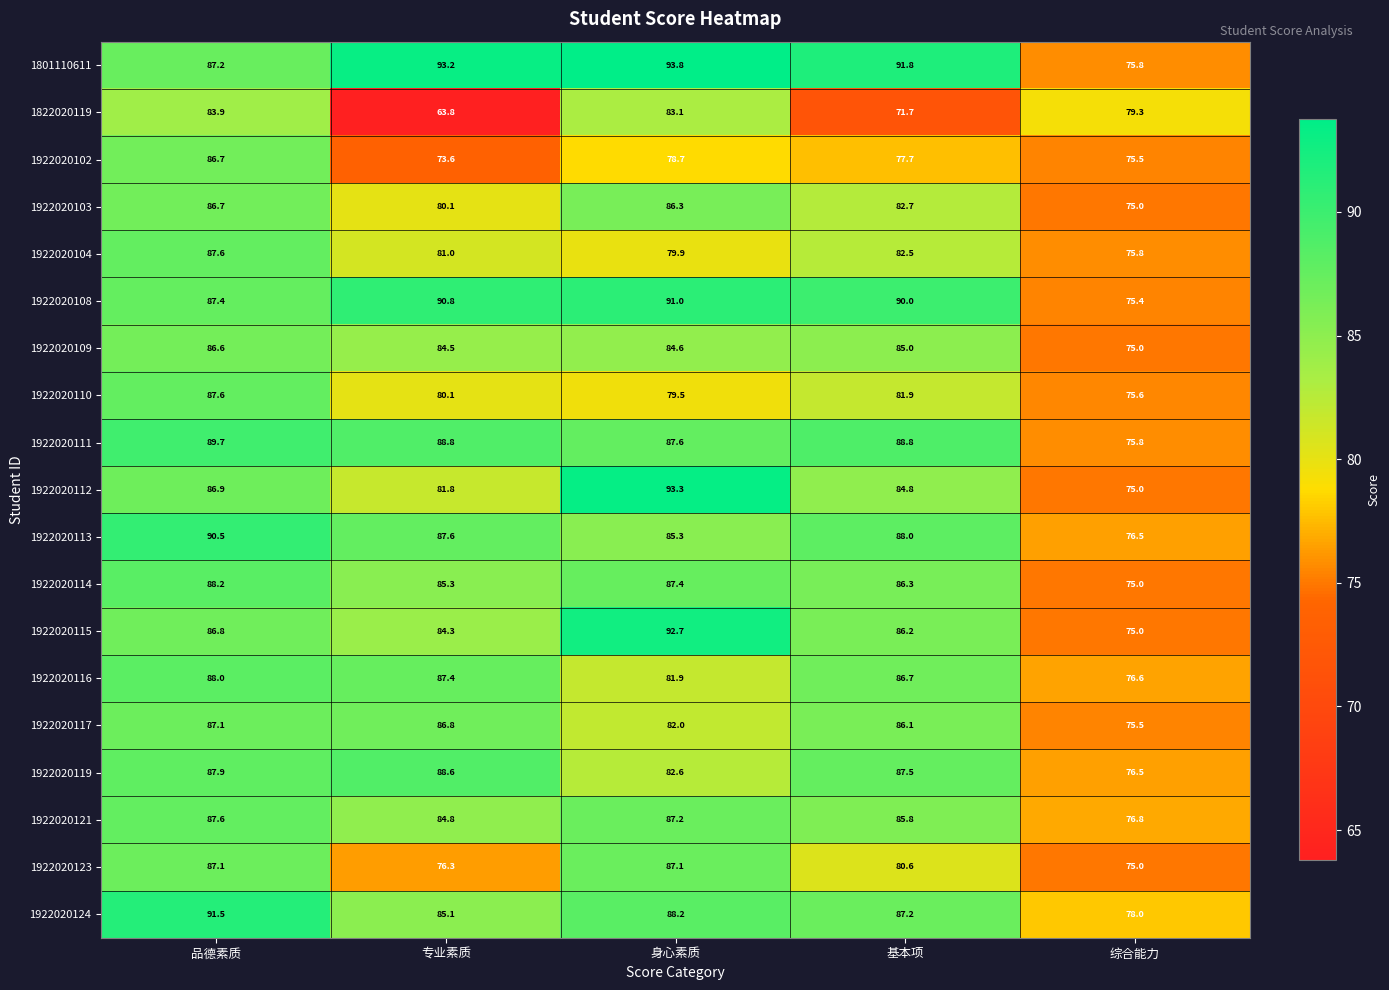

What is the approximate value of 1922020117 at 专业素质?

86.8